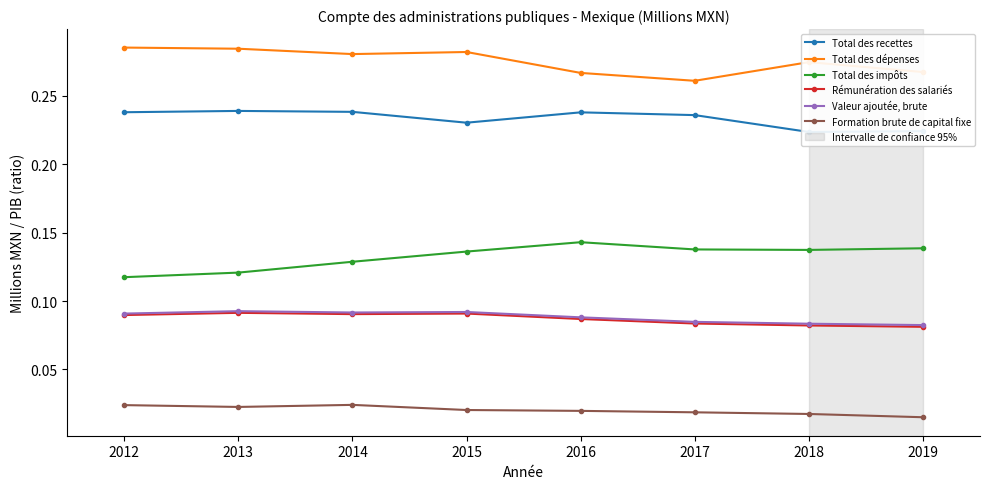

True or false: Valeur ajoutée, brute and Total des recettes cross at least once.

False